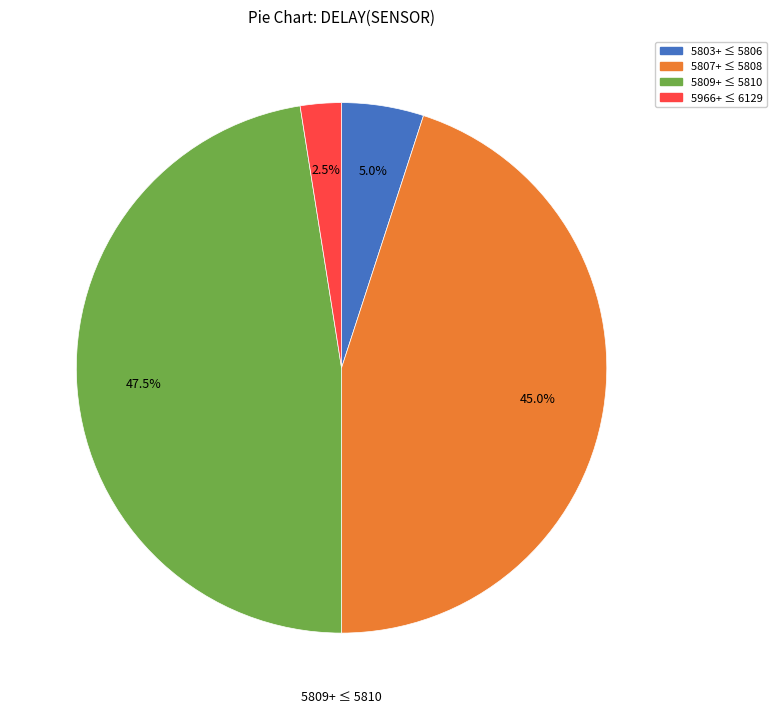

Is there a majority slice in this chart?

No